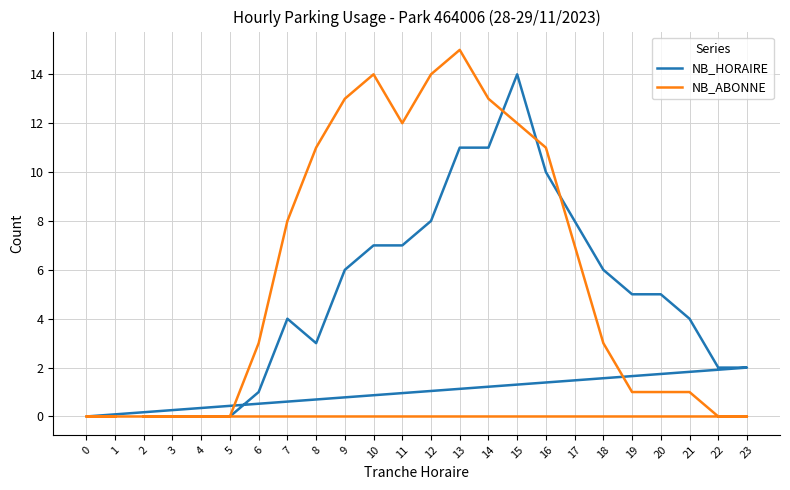

Which category has the lowest value in the NB_HORAIRE series?

2